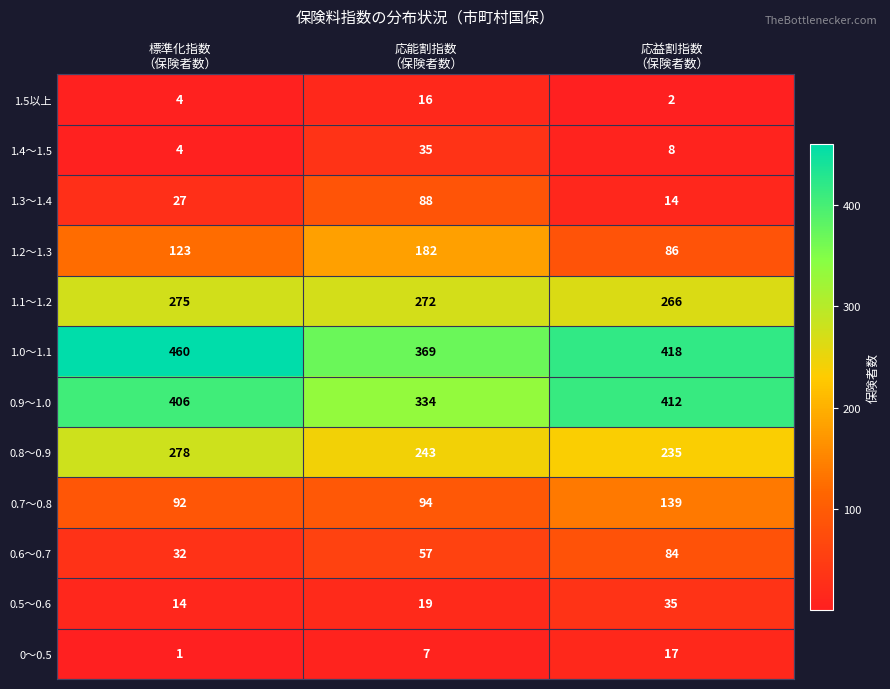

How many 0.5～0.6 values are between 14 and 35?

3